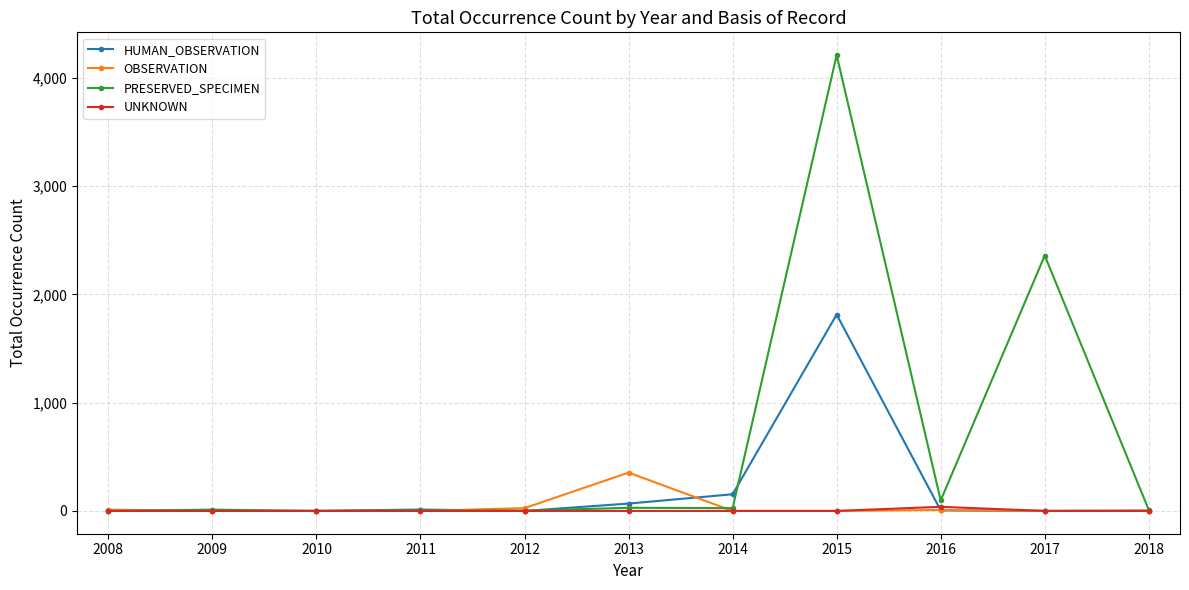

At which category is the sum across all series the highest?

2015